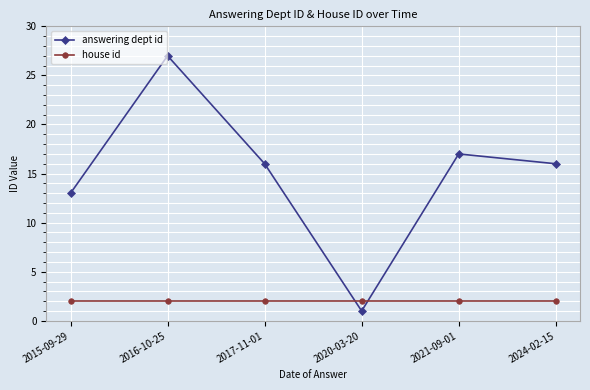

What is the label of the 5th point from the left?

2021-09-01